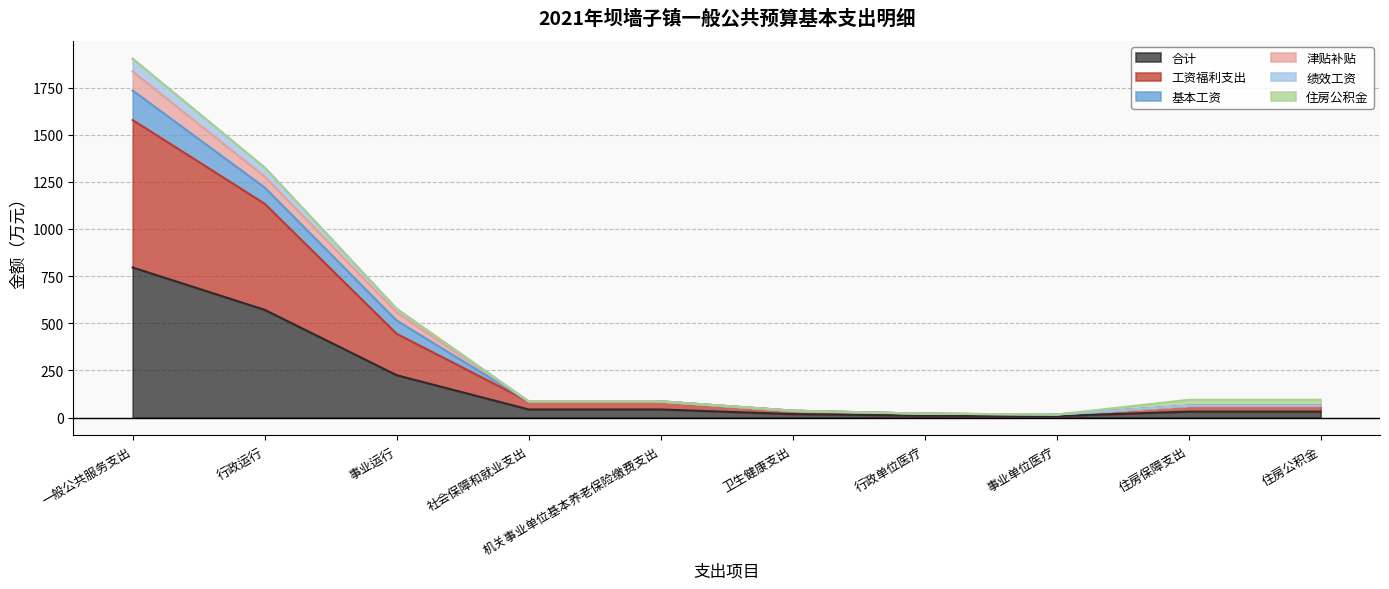

What is the highest value of the 合计 series?

795.7